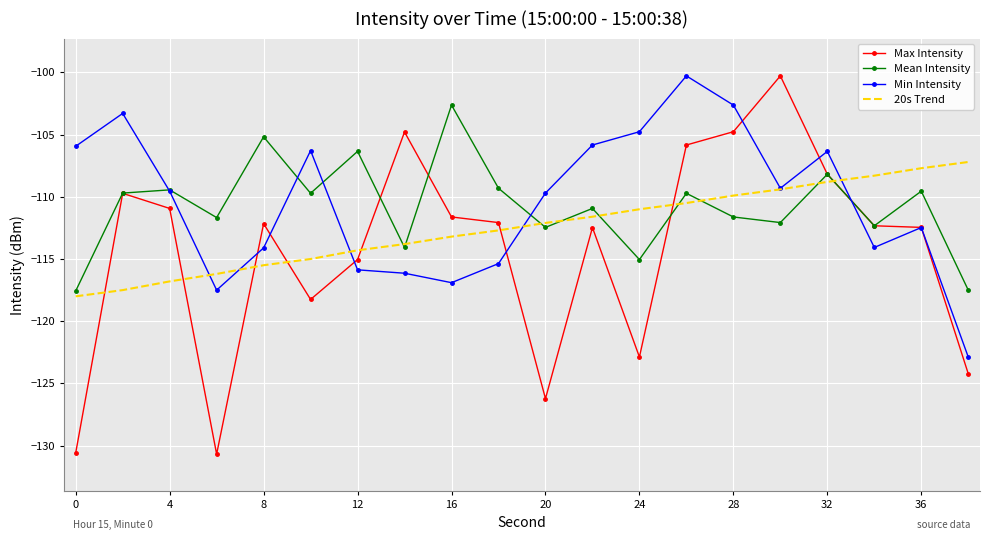

What are all the series names shown in the legend?

Max Intensity, Mean Intensity, Min Intensity, 20s Trend